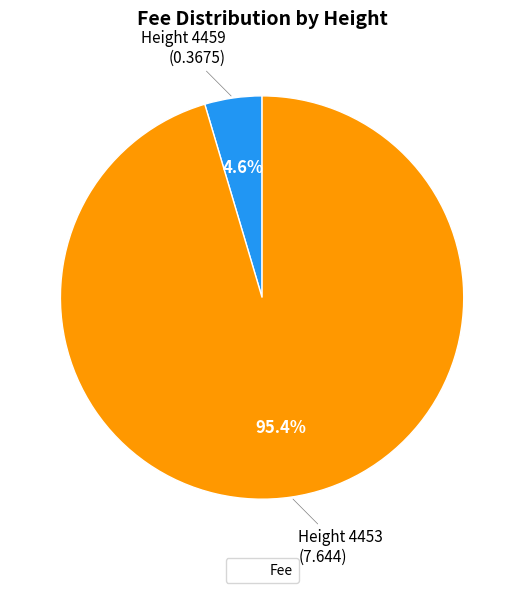

Is there a majority slice in this chart?

Yes